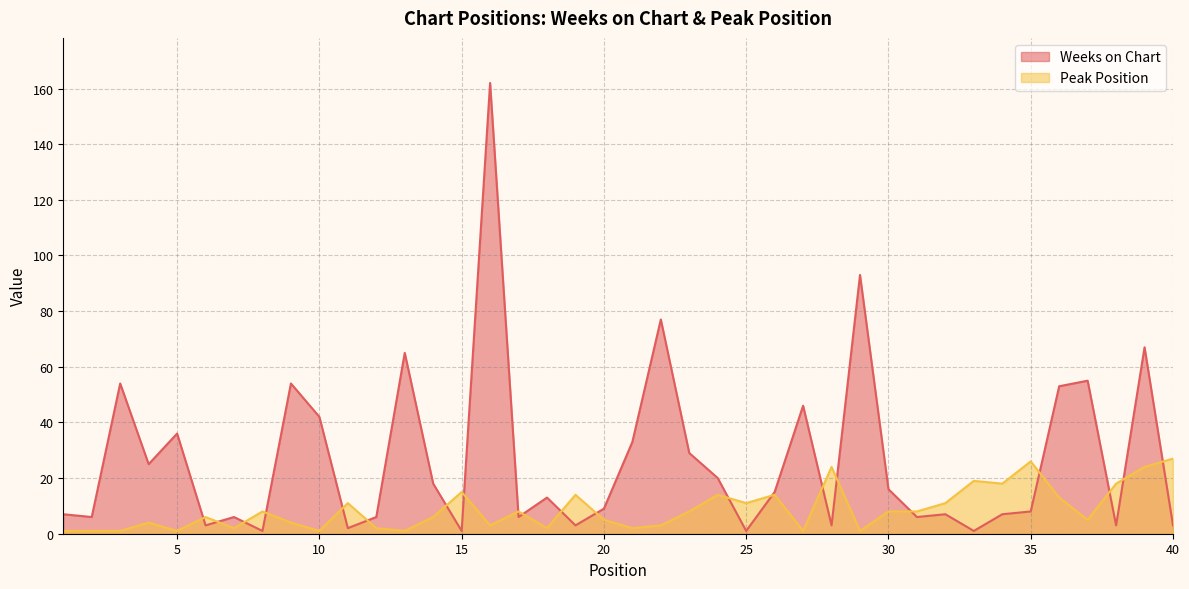

After their last crossing, which series has the higher values: Weeks on Chart or Peak Position?

Peak Position